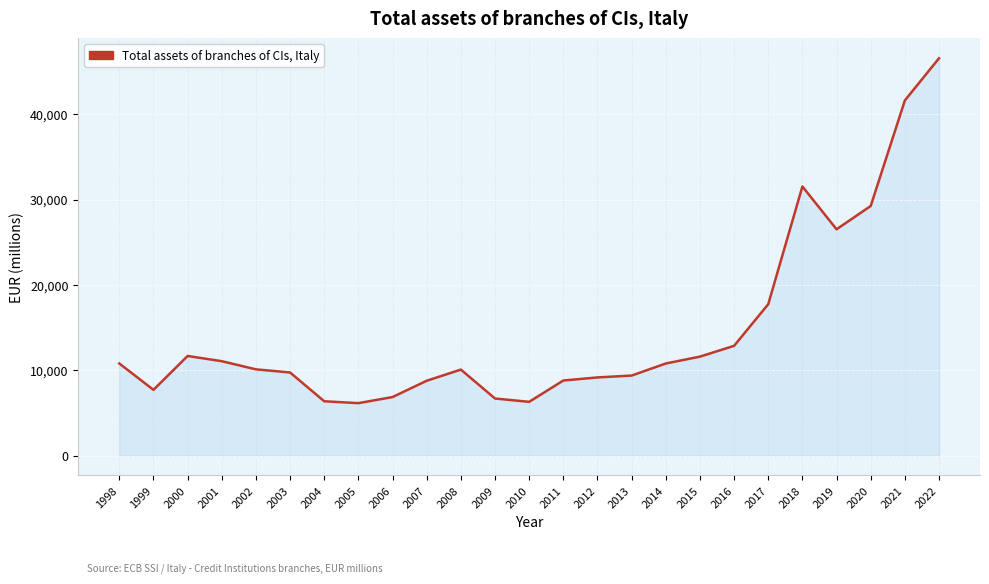

The value at 2020 is 29253. True or false?

True